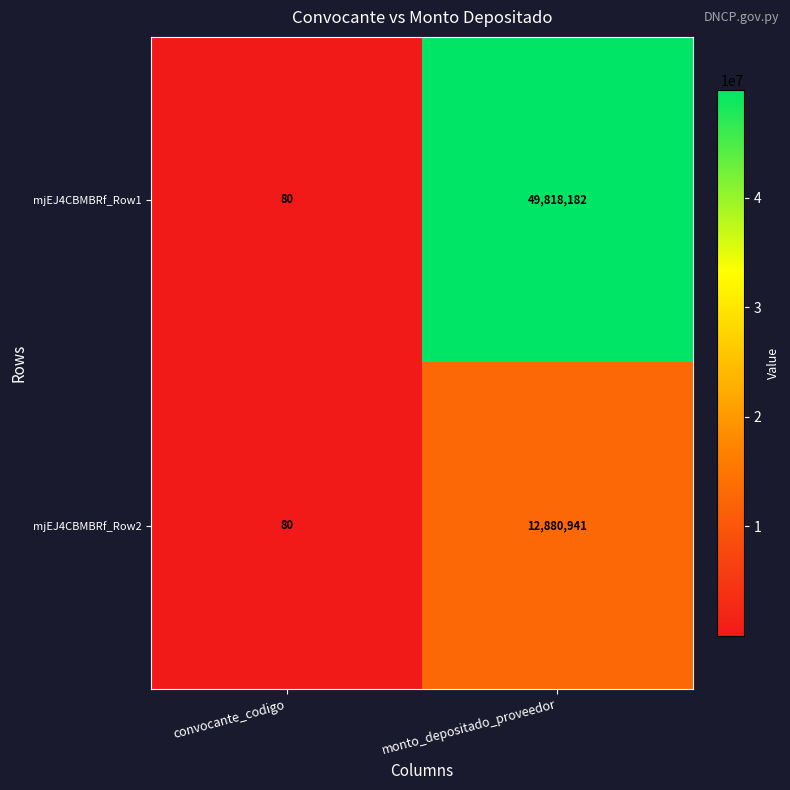

What is the sum of the mjEJ4CBMBRf_Row2 values at monto_depositado_proveedor and convocante_codigo?

12881021